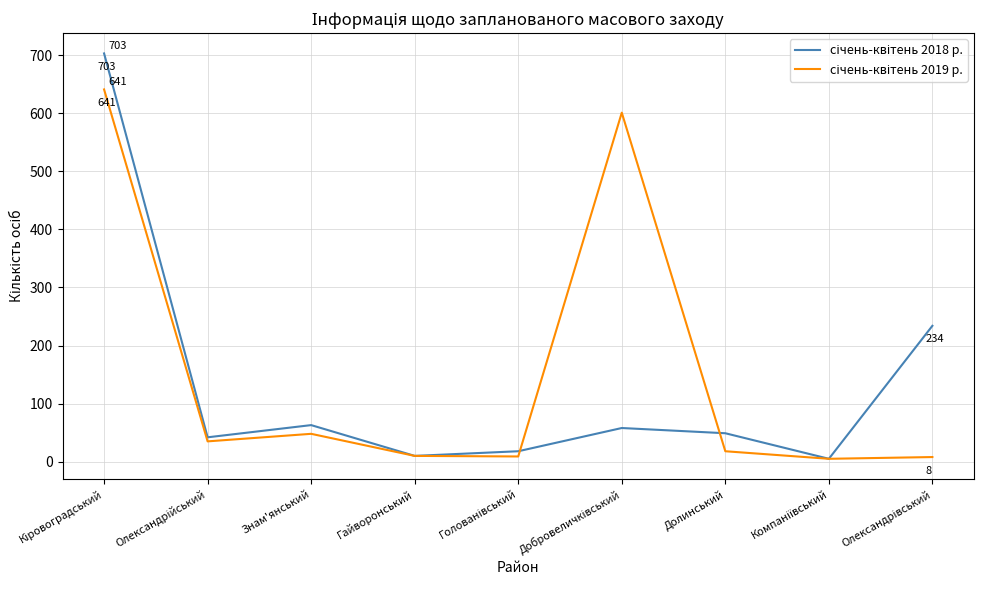

What is the maximum value shown in the chart?

703